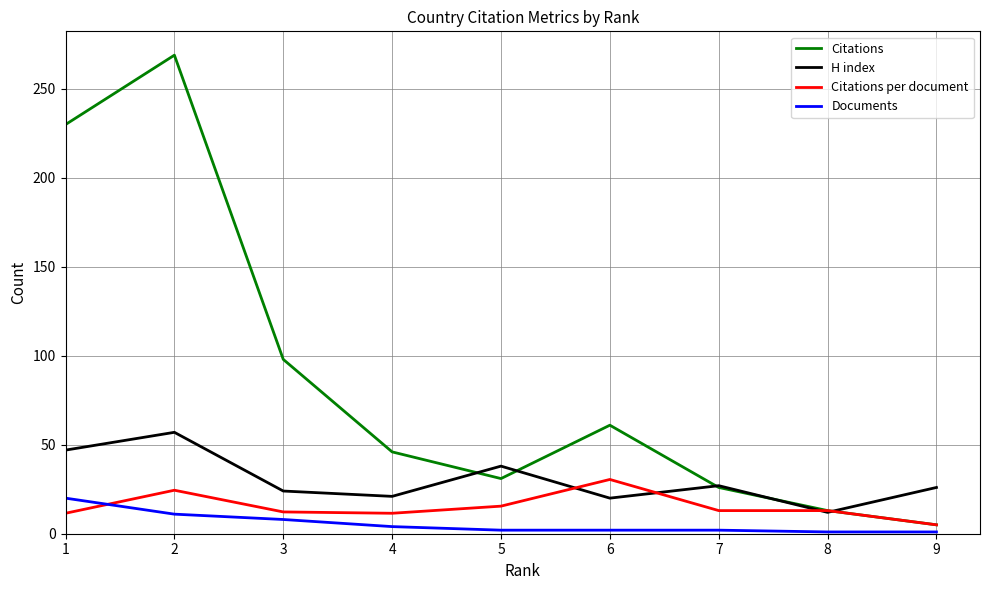

True or false: Documents and H index intersect in this chart.

False